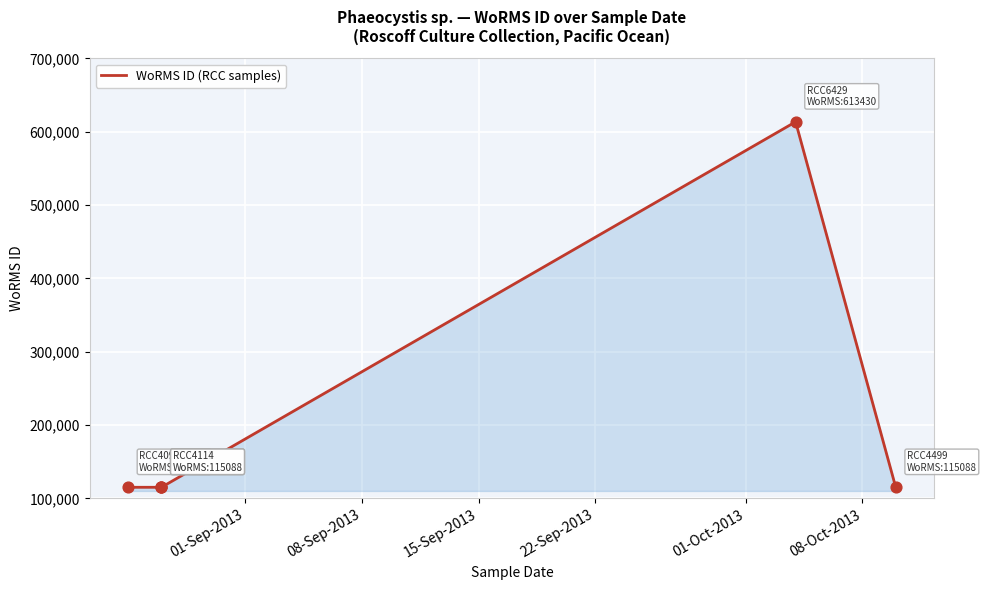

Approximately how many times larger is the value at 01-Oct-2013 compared to 08-Oct-2013?

5.3